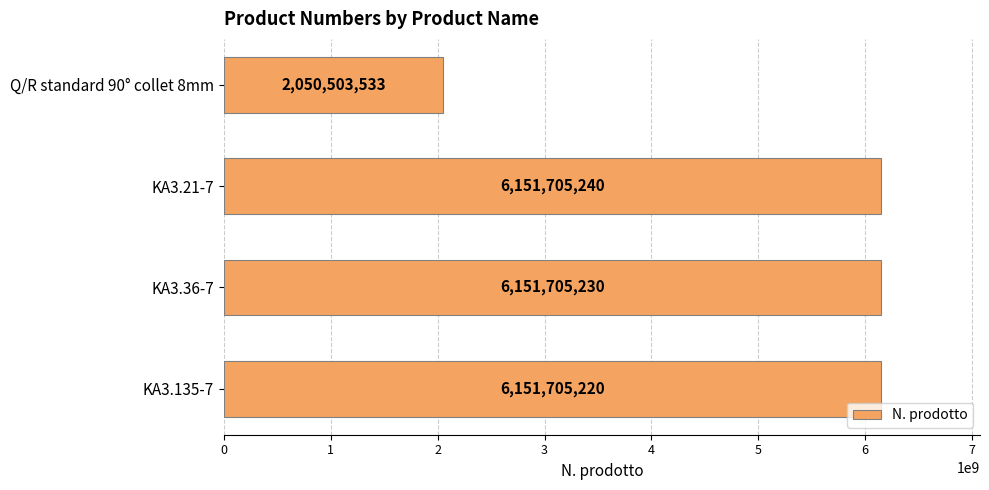

The value at KA3.36-7 is 8889285247. True or false?

False